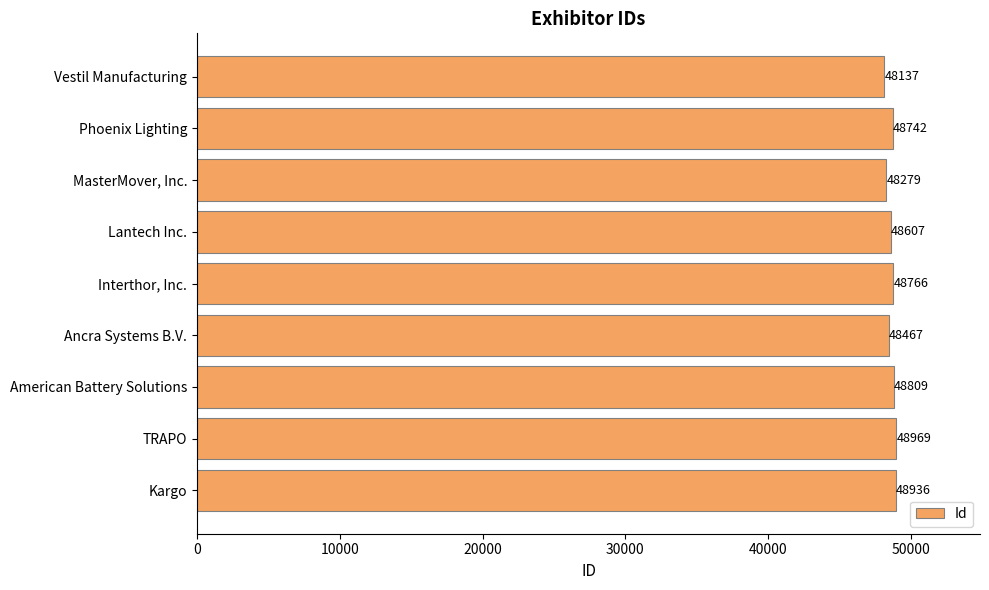

Approximately how many times larger is the value at TRAPO compared to American Battery Solutions?

1.0